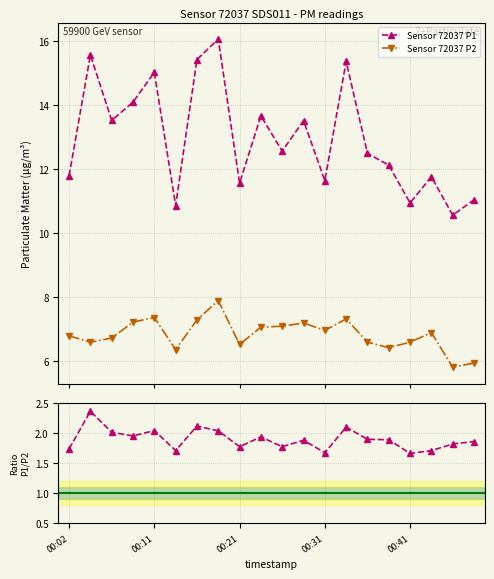

True or false: P1 has more than 1 points higher than both neighbors.

True